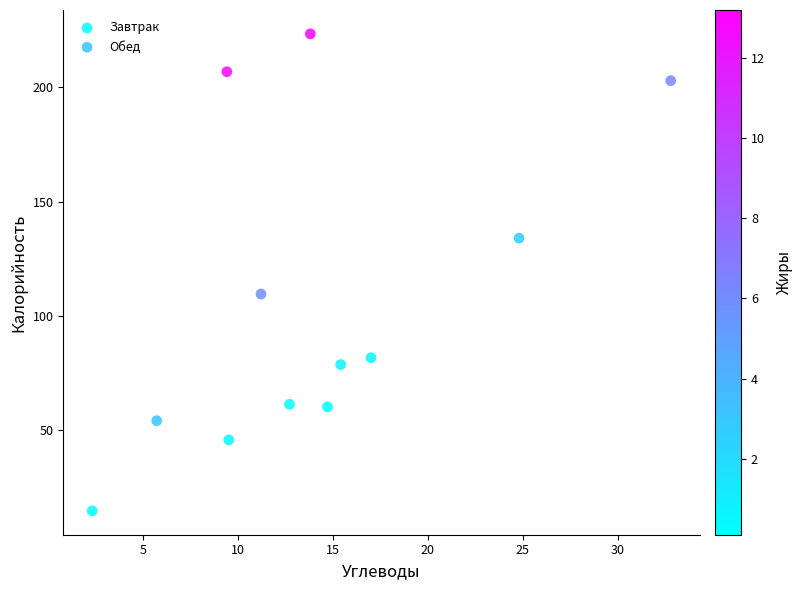

What are all the series names shown in the legend?

Завтрак, Обед